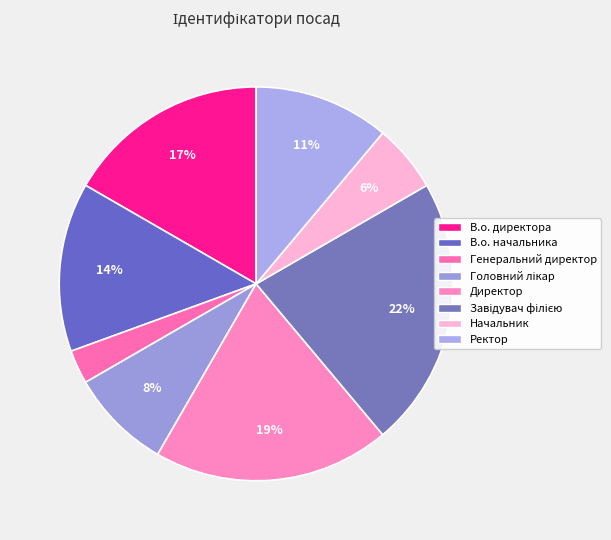

Approximately how many times larger is the value at Завідувач філією compared to Головний лікар?

2.7